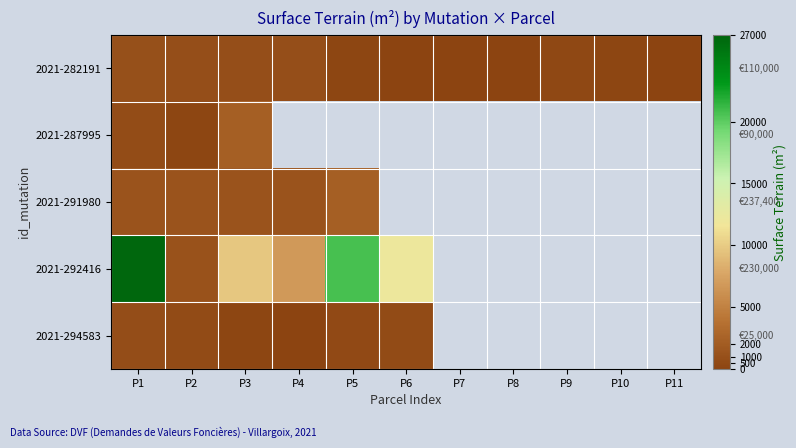

At which category is the sum across all series the highest?

P1